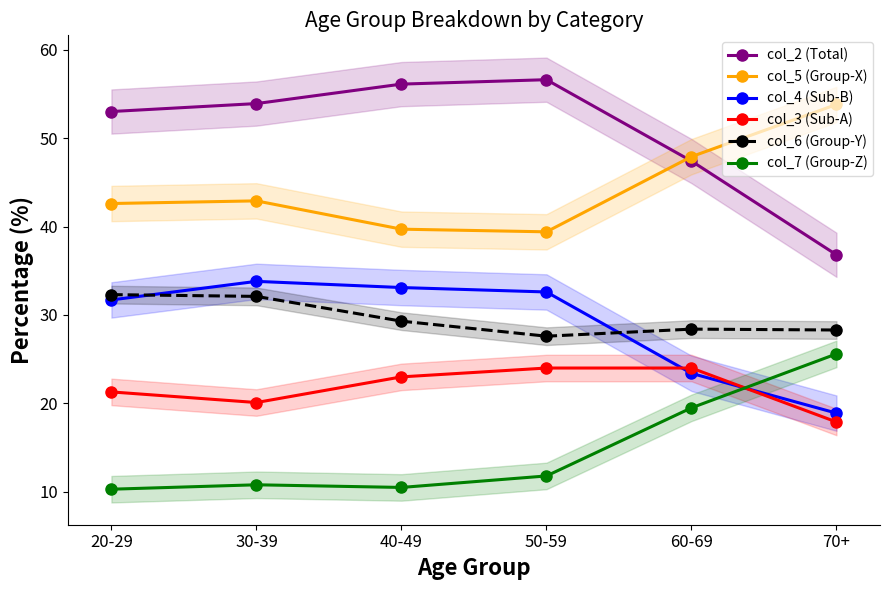

What is the sum of all col_2 (Total) values?

303.8